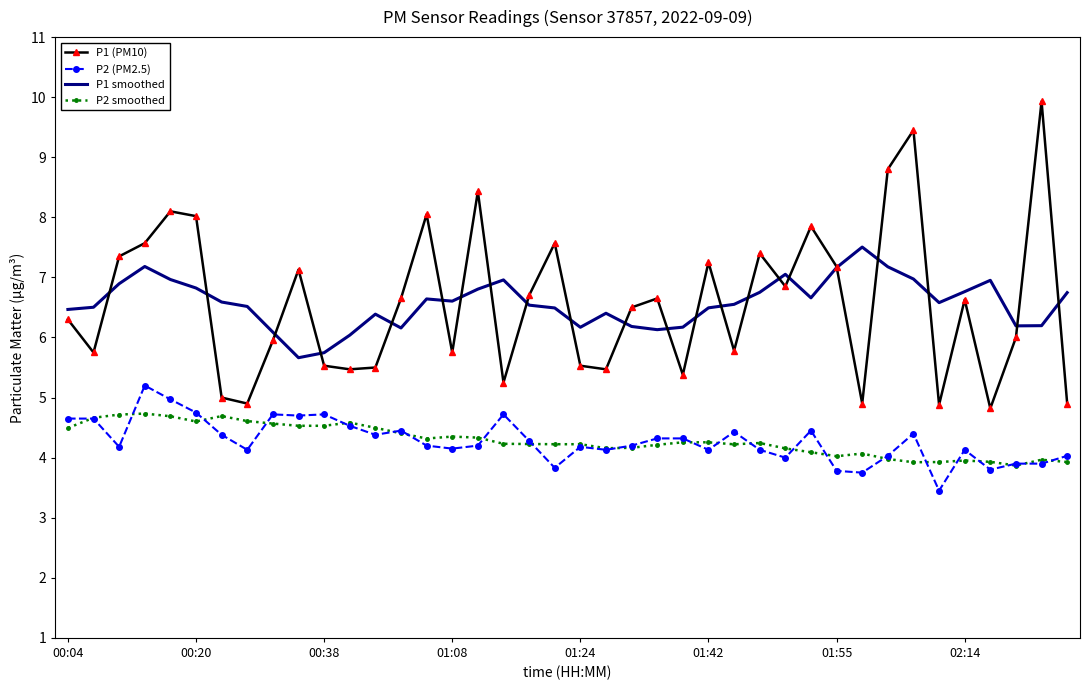

Which series has the widest spread of values?

P1 (PM10)